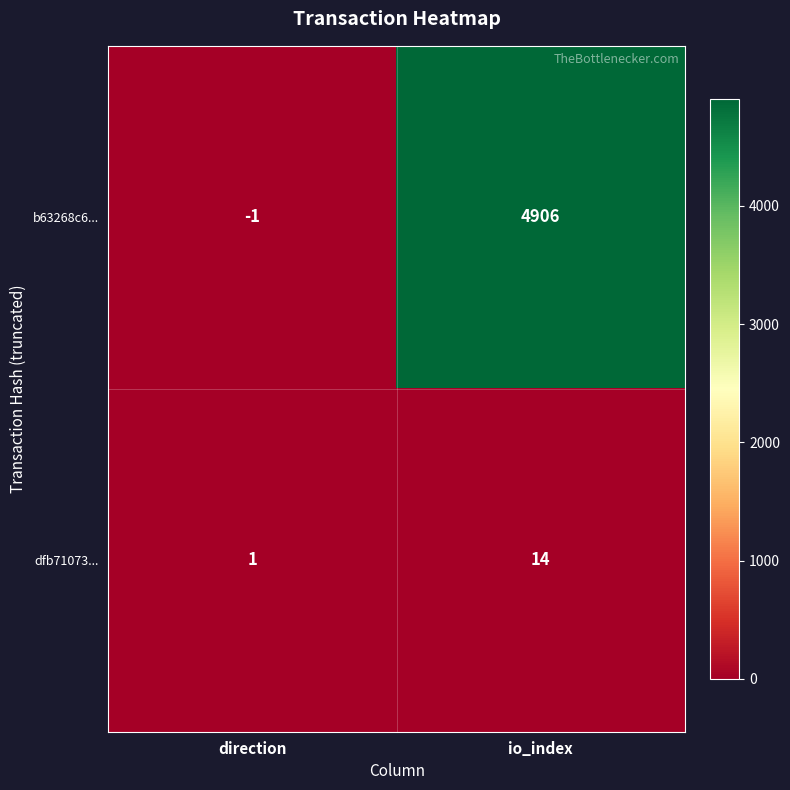

Reading left to right, list all the values displayed in this chart.

b63268c6...: direction=-1	io_index=4906
dfb71073...: direction=1	io_index=14